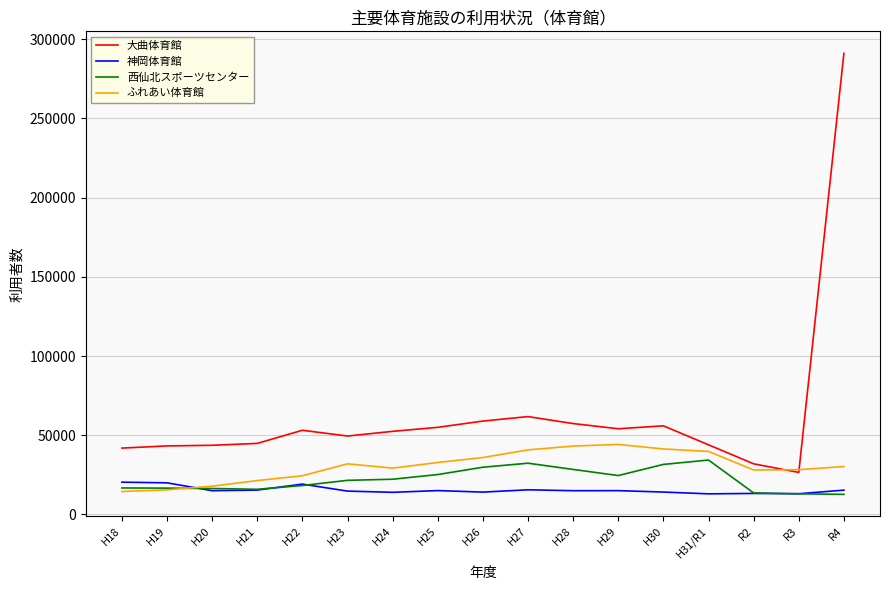

True or false: 大曲体育館 and 西仙北スポーツセンター cross at least once.

False